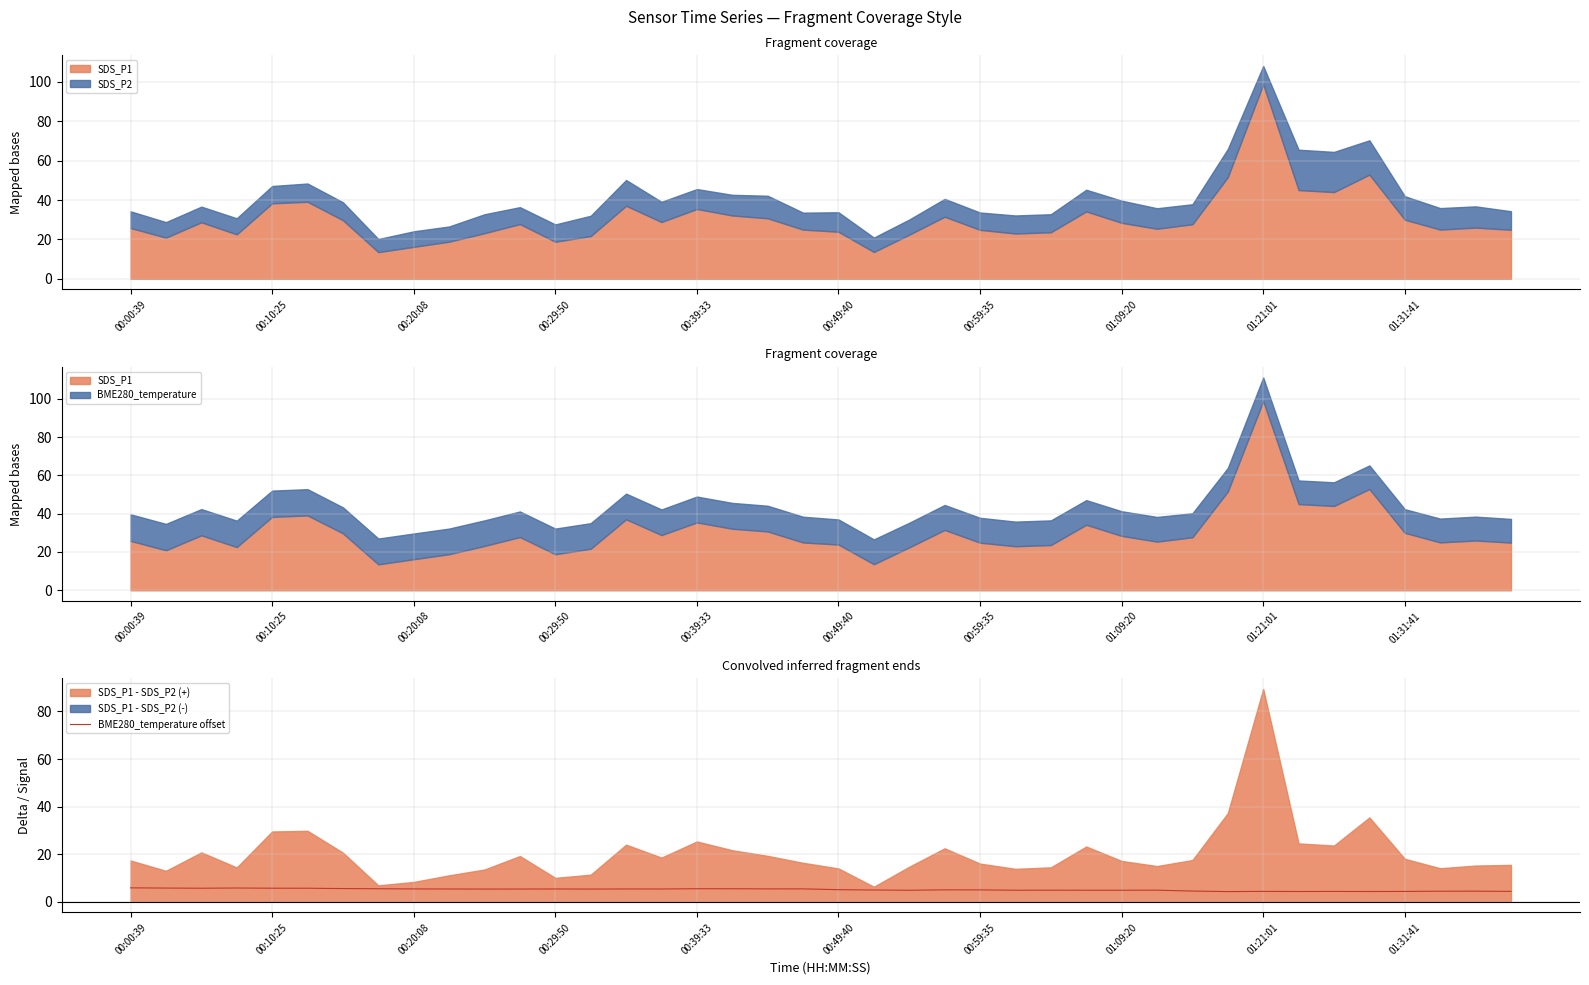

Approximately how many times larger is the value at 00:49:40 compared to 10?

1.1